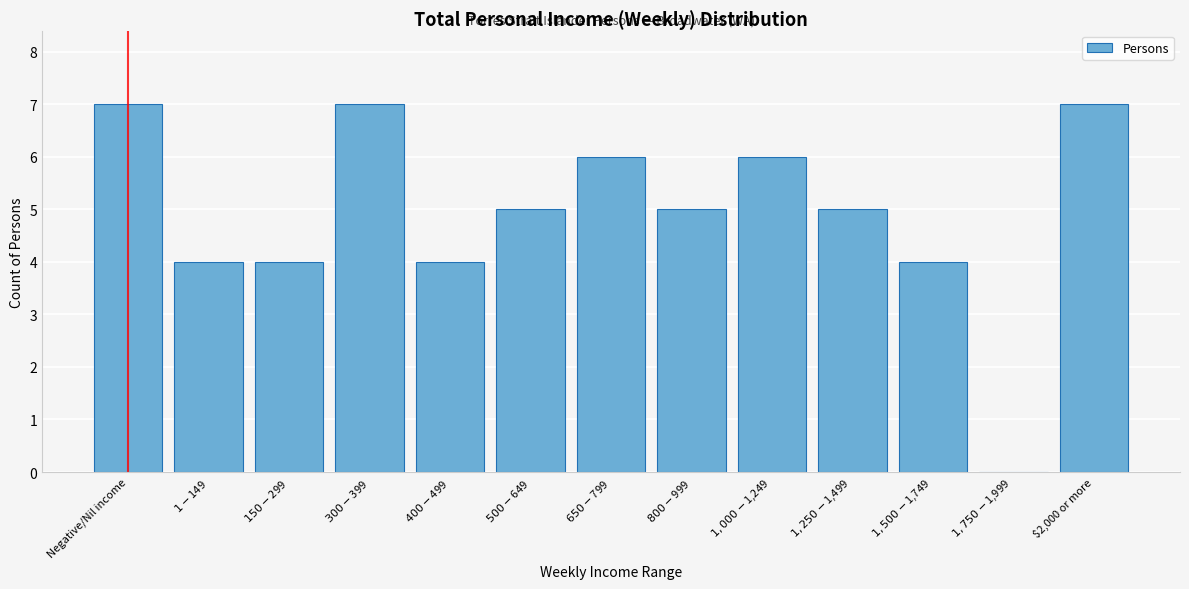

What is the maximum value shown in the chart?

7